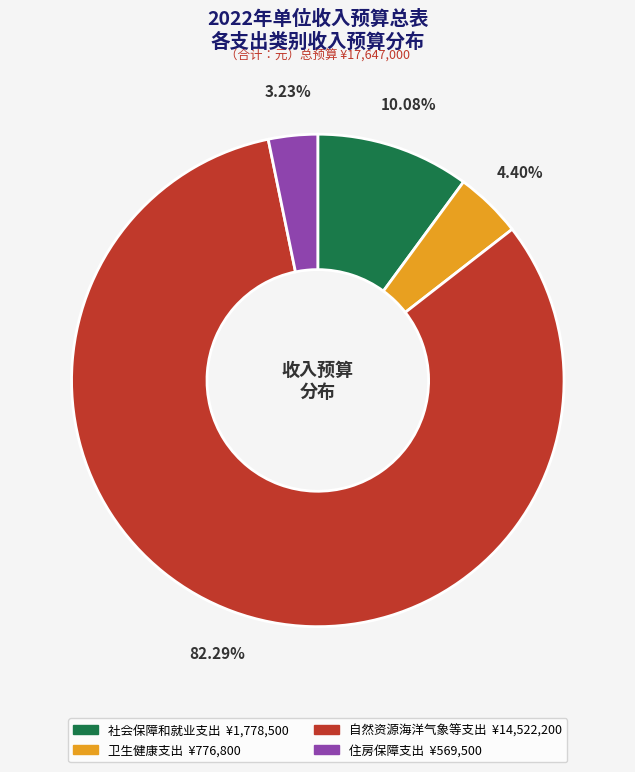

How much of the chart is everything except 住房保障支出?

96.8%